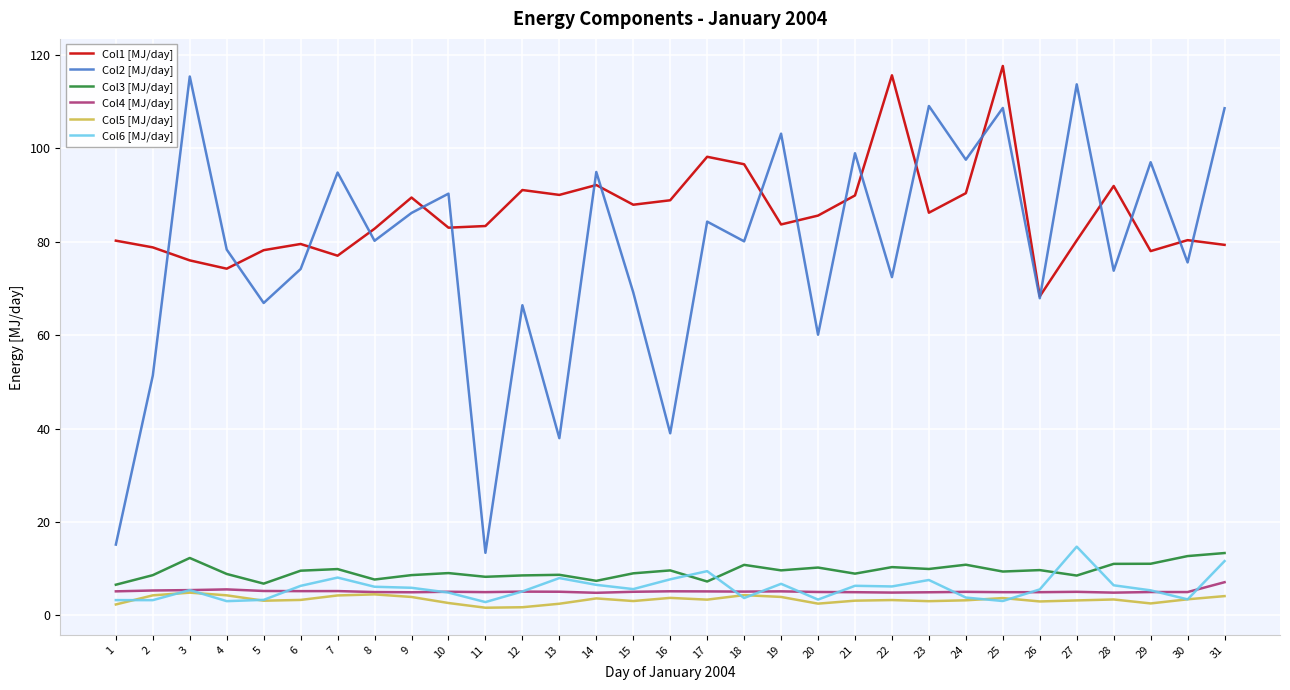

At which label does Col2 [MJ/day] reach its peak?

3